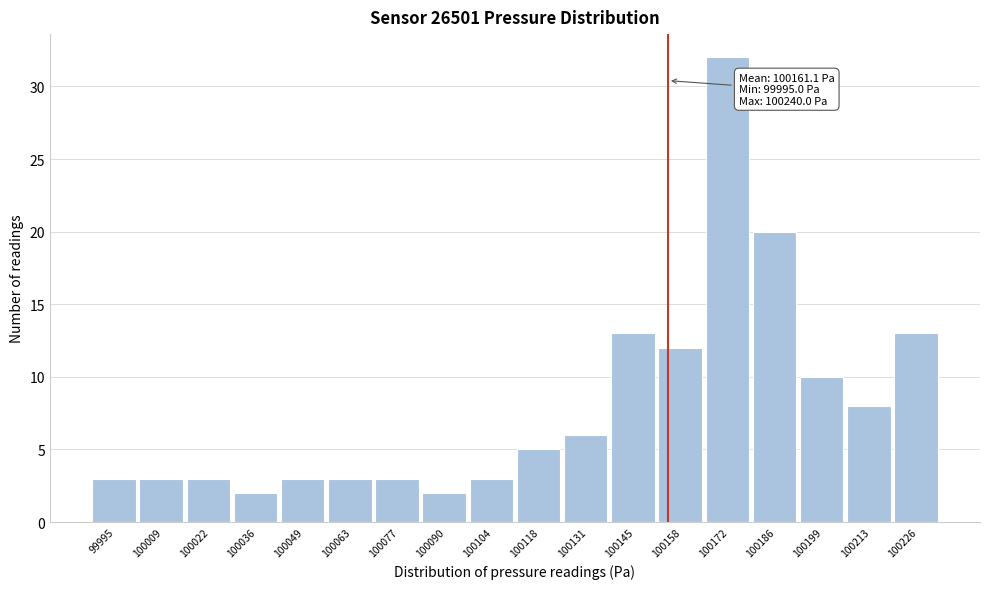

Reading left to right, list all the values displayed in this chart.

3	3	3	2	3	3	3	2	3	5	6	13	12	32	20	10	8	13